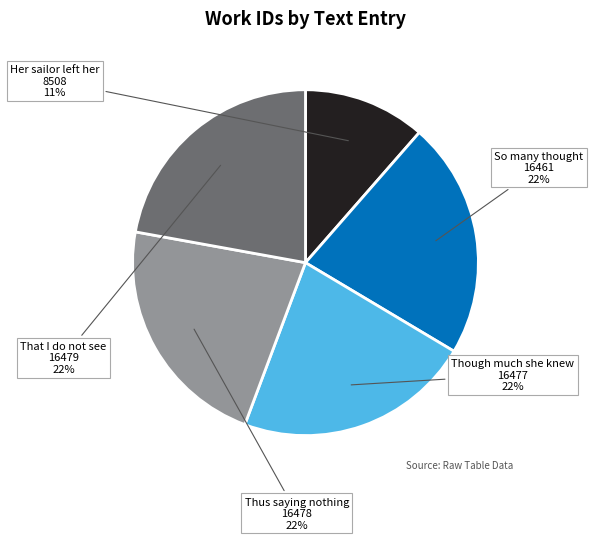

What percentage is the That I do not see slice, to the nearest percent?

22%